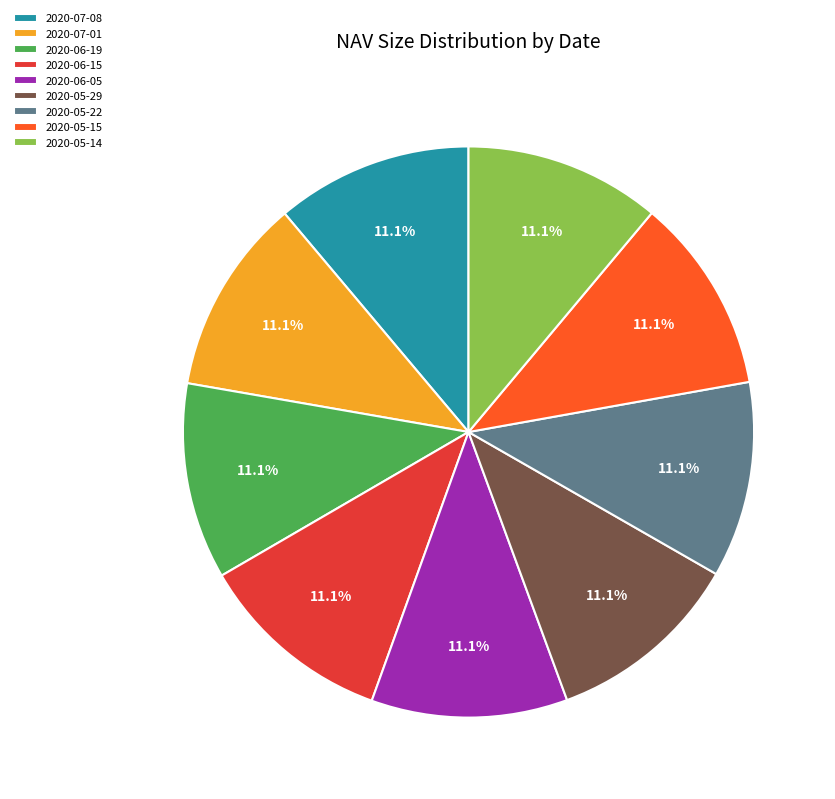

Is there any slice that represents more than half of the pie?

No